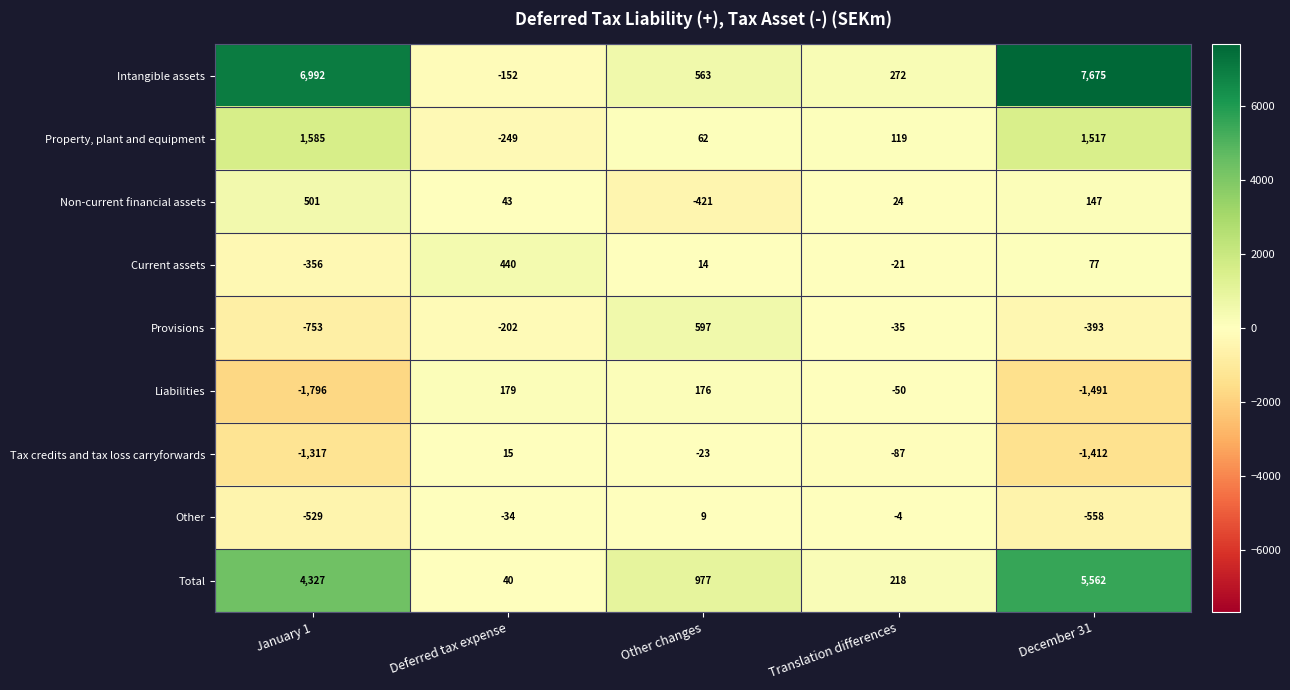

At which category is the sum across all series the highest?

December 31